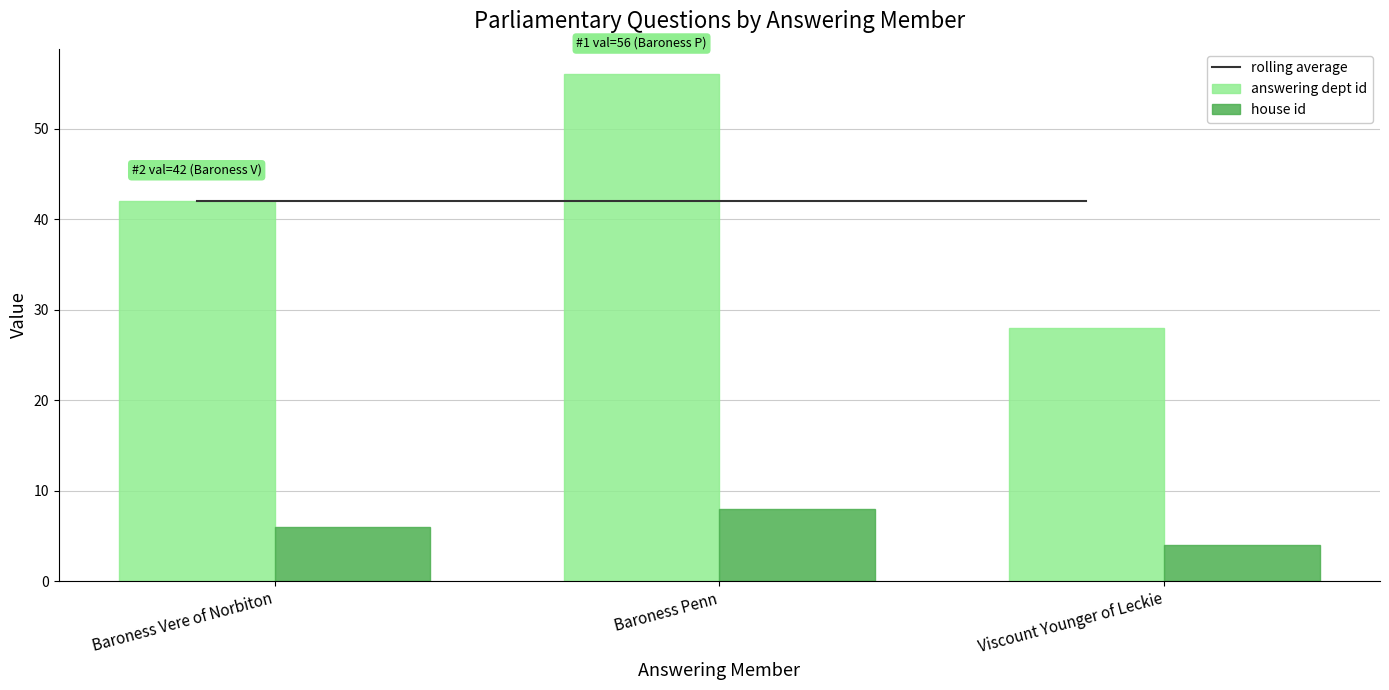

Which series changed the most between Baroness Vere of Norbiton and Baroness Penn?

answering dept id